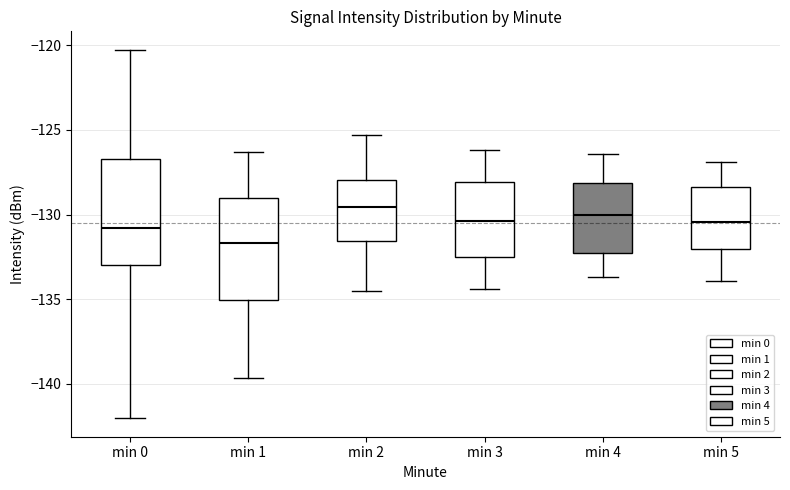

Which box has the lowest median line?

min 1